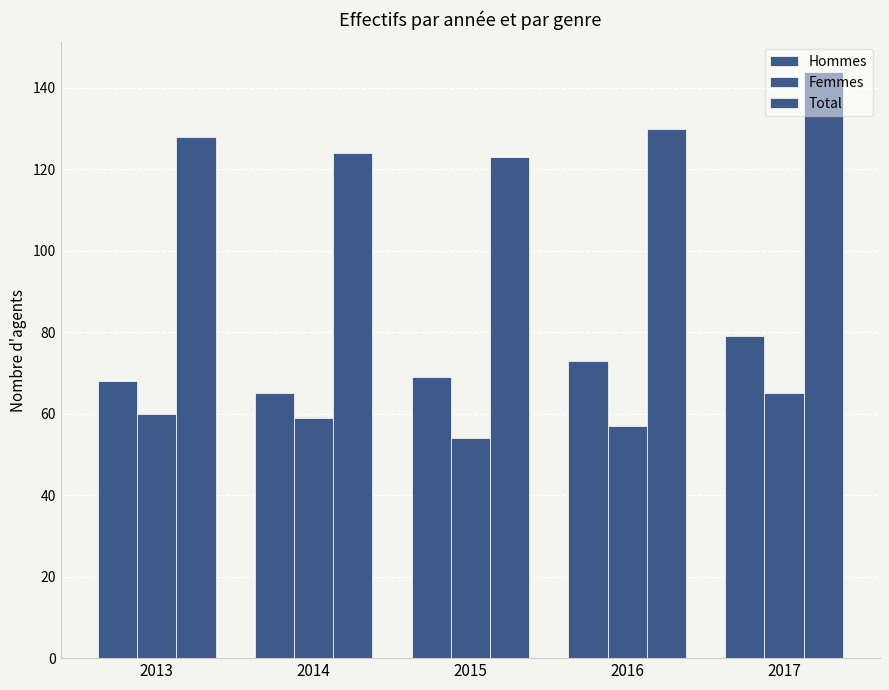

Is the value of Femmes at 2013 greater than the value of Total at 2015?

No